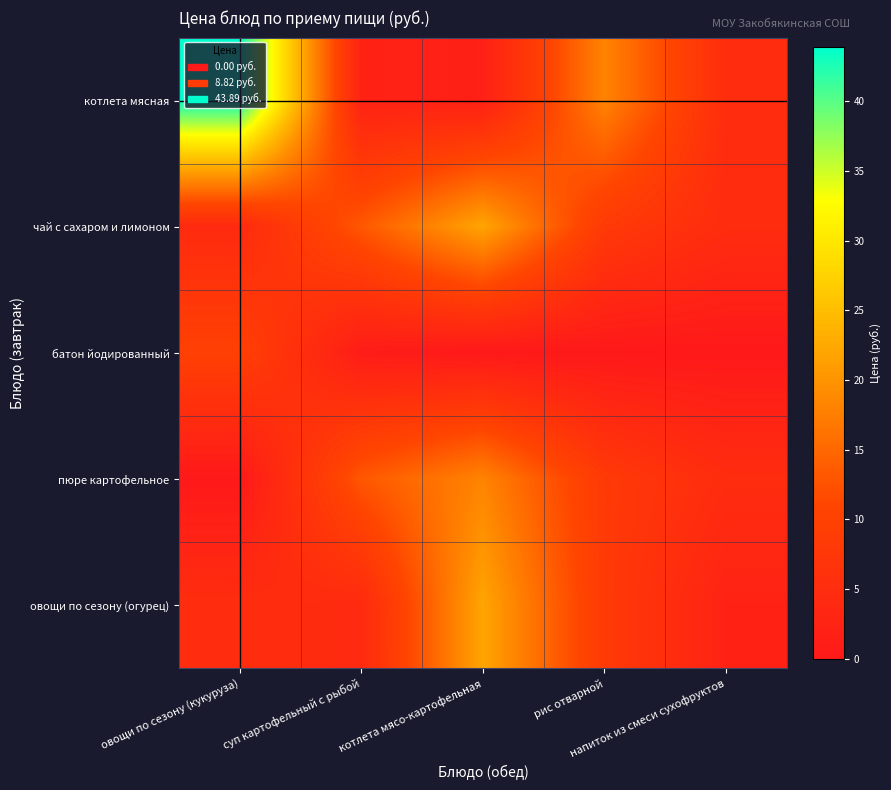

Reading right to left, extract all data points from this chart.

котлета мясная: напиток из смеси сухофруктов=5.0	рис отварной=18.2	котлета мясо-картофельная=1.7	суп картофельный с рыбой=2.4	овощи по сезону (кукуруза)=43.9
чай с сахаром и лимоном: напиток из смеси сухофруктов=4.8	рис отварной=8.3	котлета мясо-картофельная=22.0	суп картофельный с рыбой=13.1	овощи по сезону (кукуруза)=4.3
батон йодированный: напиток из смеси сухофруктов=0.0	рис отварной=0.0	котлета мясо-картофельная=0.0	суп картофельный с рыбой=0.9	овощи по сезону (кукуруза)=9.8
пюре картофельное: напиток из смеси сухофруктов=4.8	рис отварной=8.3	котлета мясо-картофельная=18.2	суп картофельный с рыбой=13.1	овощи по сезону (кукуруза)=0.0
овощи по сезону (огурец): напиток из смеси сухофруктов=2.4	рис отварной=8.3	котлета мясо-картофельная=22.0	суп картофельный с рыбой=4.3	овощи по сезону (кукуруза)=5.0